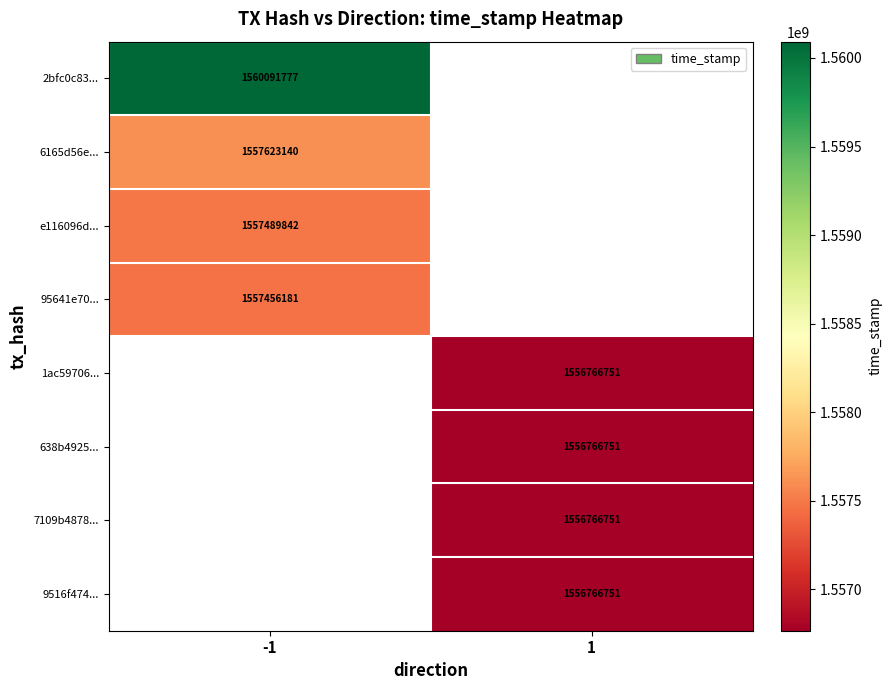

Is the value of e116096d... at -1 greater than the value of 2bfc0c83... at -1?

No